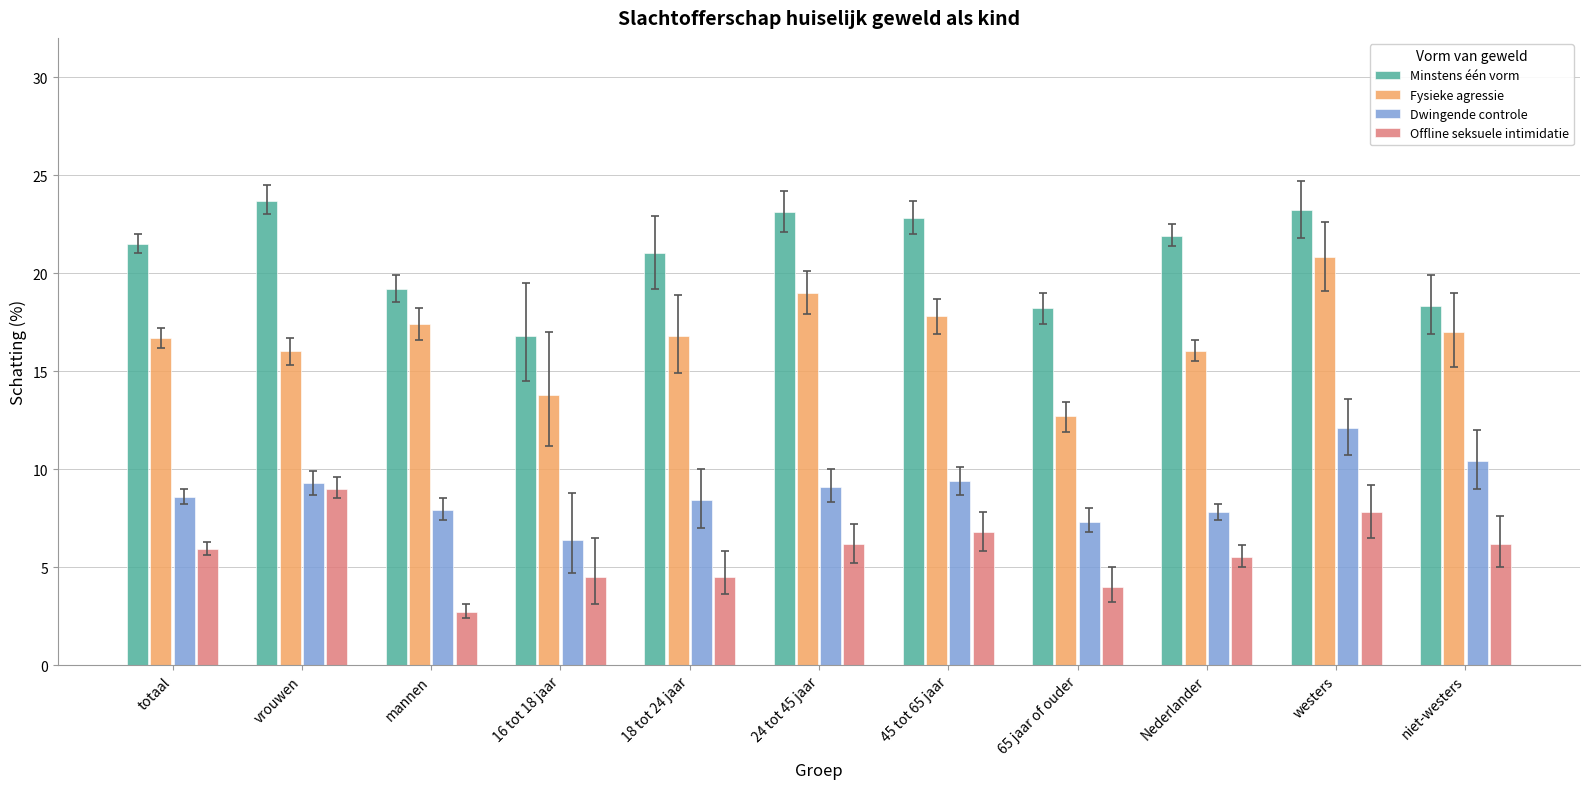

Where does the Offline seksuele intimidatie series first go above 5?

totaal